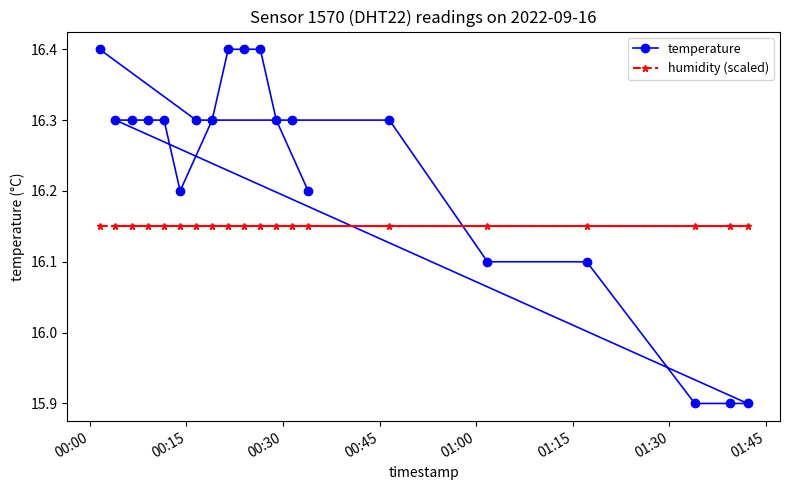

What is the sum of all temperature values?

324.6